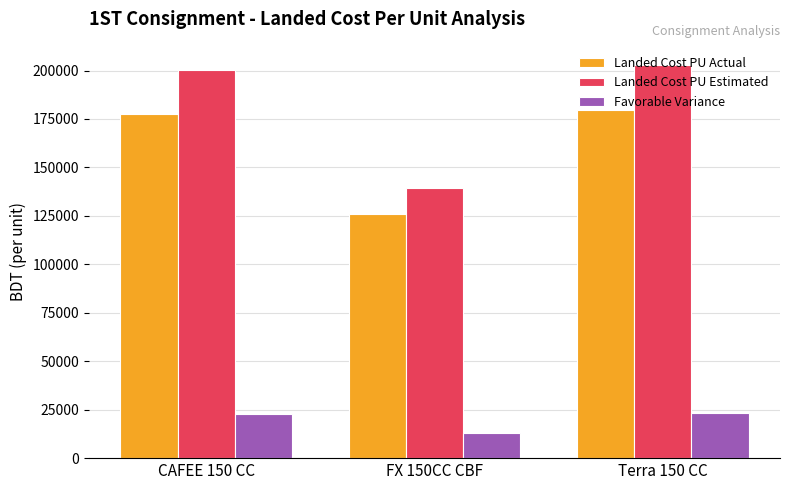

How many series are shown in this chart?

3